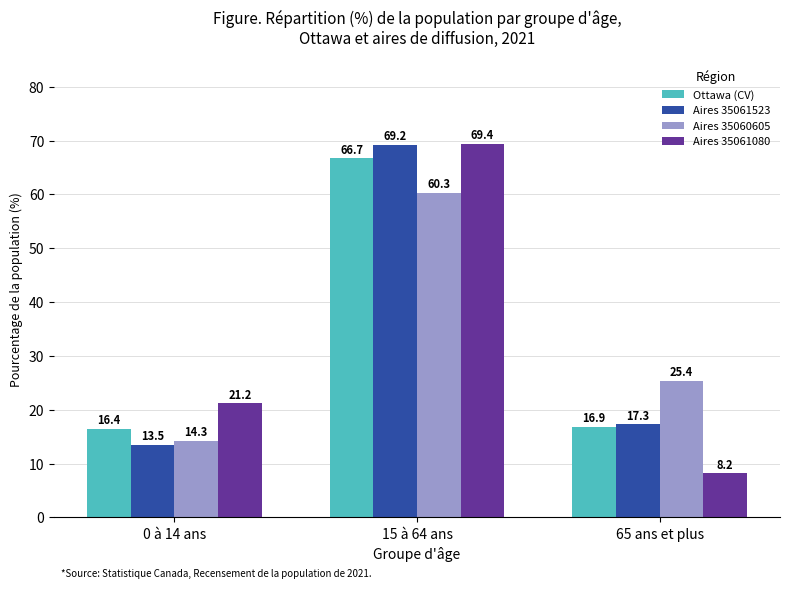

What is the minimum value shown in the chart?

8.2